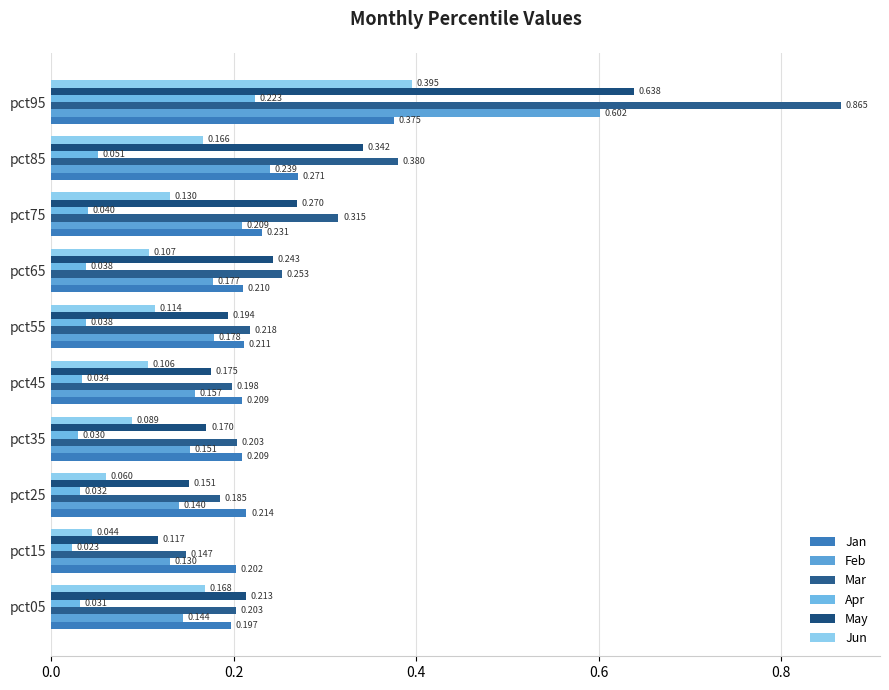

What is the sum of all Jun values?

1.4